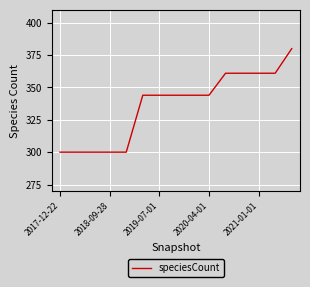

What is the difference between the maximum and minimum values?

80